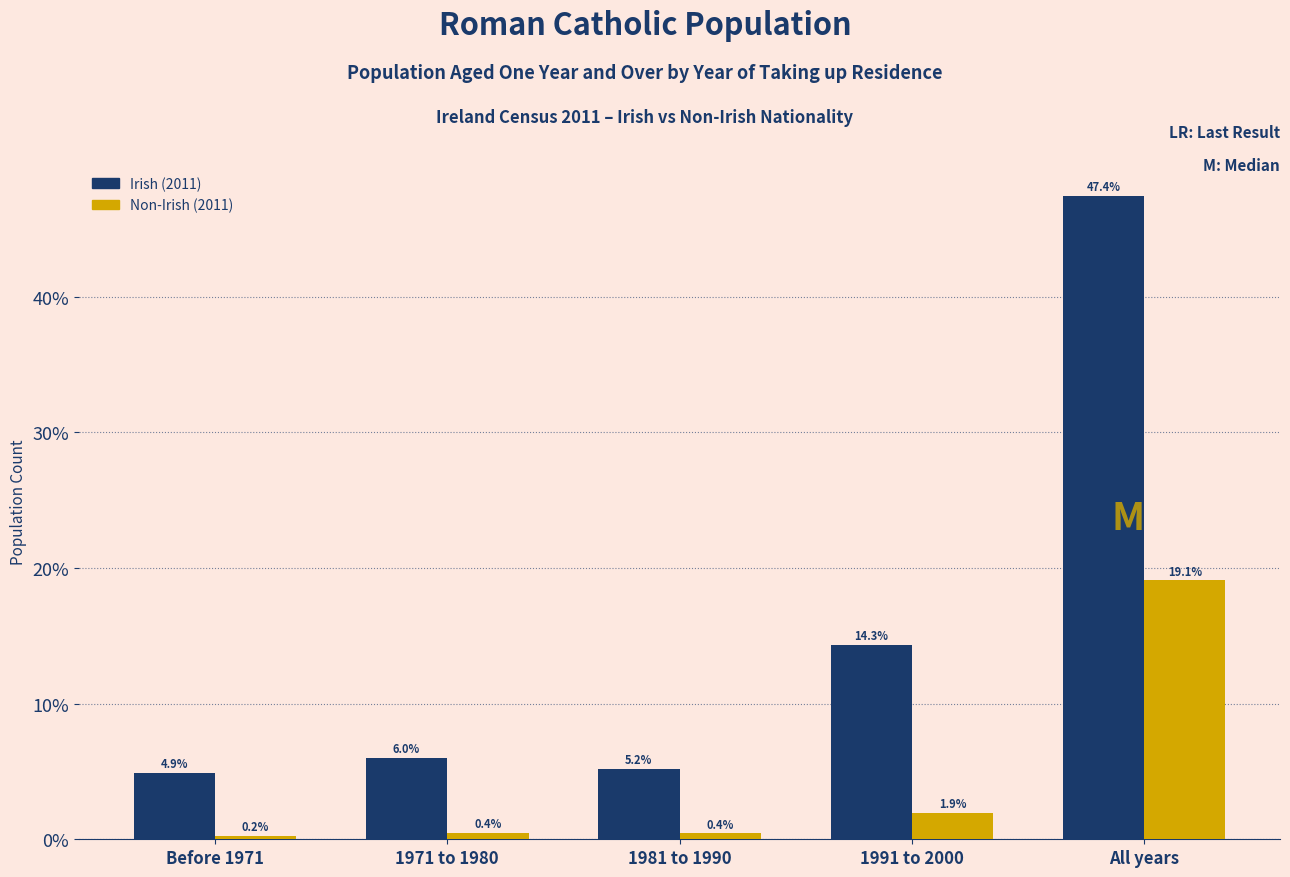

Reading left to right, transcribe all the data shown in this chart.

Irish (2011): 4.9	6.0	5.2	14.3	47.4
Non-Irish (2011): 0.2	0.4	0.4	1.9	19.1